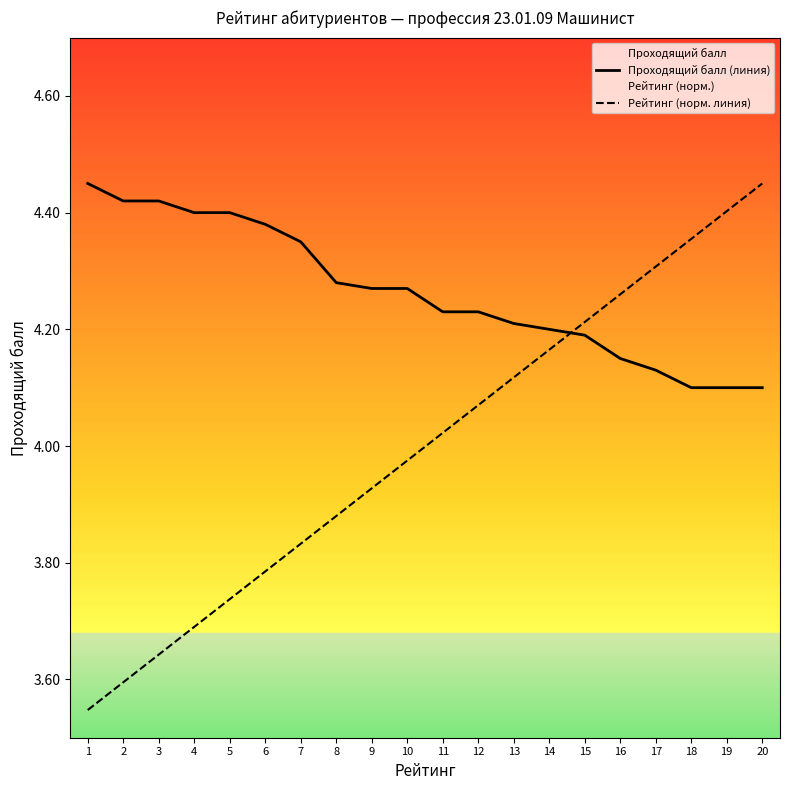

Which series ends up on top after the final intersection of Проходящий балл (линия) and Рейтинг (норм. линия)?

Рейтинг (норм. линия)